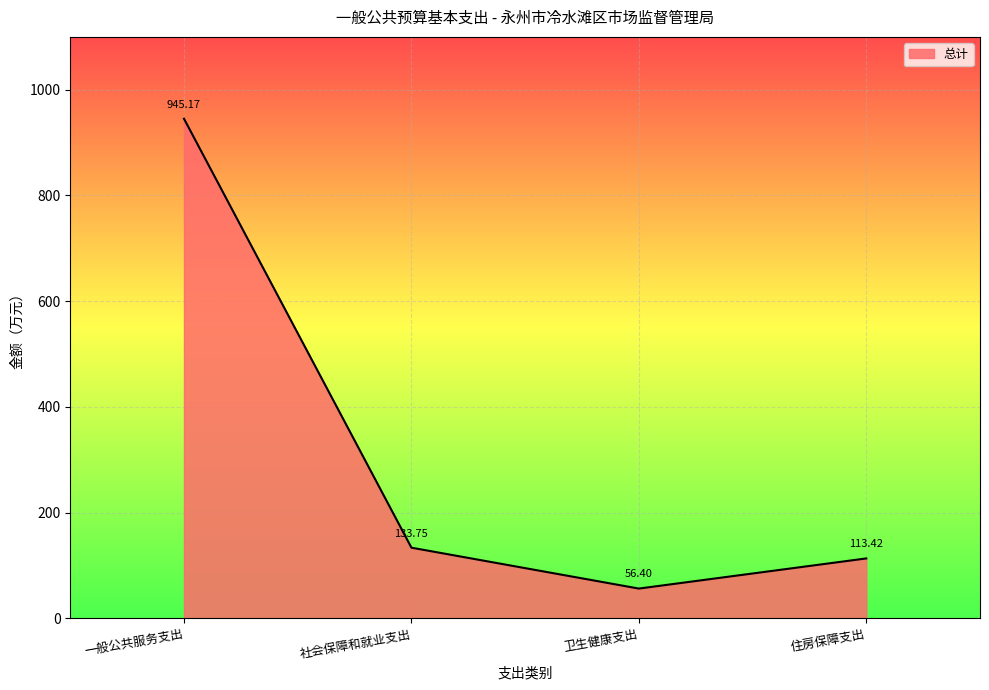

What is the change in value from 一般公共服务支出 to 住房保障支出?

-831.7